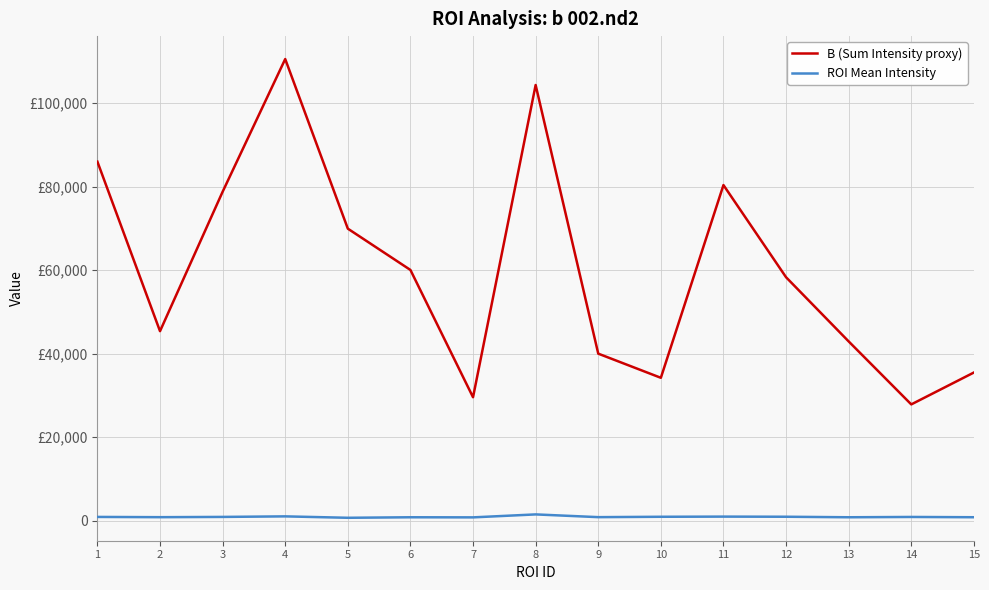

Reading left to right, list all the values displayed in this chart.

B (Sum Intensity proxy): 1=85956.3	2=45396.5	3=78750.1	4=110511.5	5=69925.9	6=60043.0	7=29585.3	8=104299.6	9=40017.1	10=34236.6	11=80355.9	12=58298.2	13=42943.5	14=27870.7	15=35499.1
ROI Mean Intensity: 1=943.9	2=883.6	3=946.4	4=1076.8	5=738.5	6=861.5	7=837.4	8=1547.0	9=890.9	10=981.1	11=1019.0	12=987.9	13=862.7	14=936.3	15=870.0